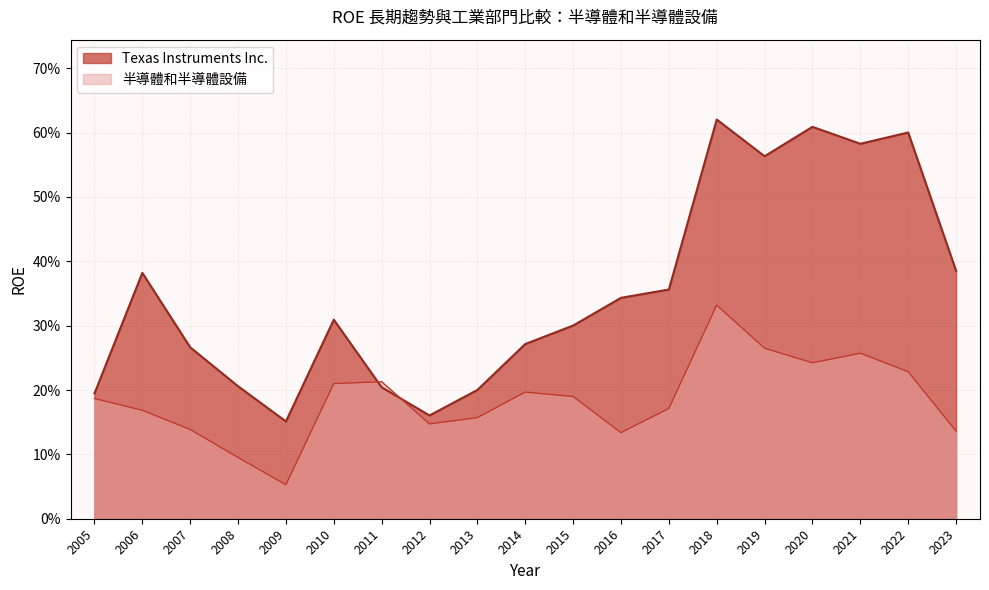

Rank the series by their average value, from highest to lowest.

Texas Instruments Inc., 半導體和半導體設備